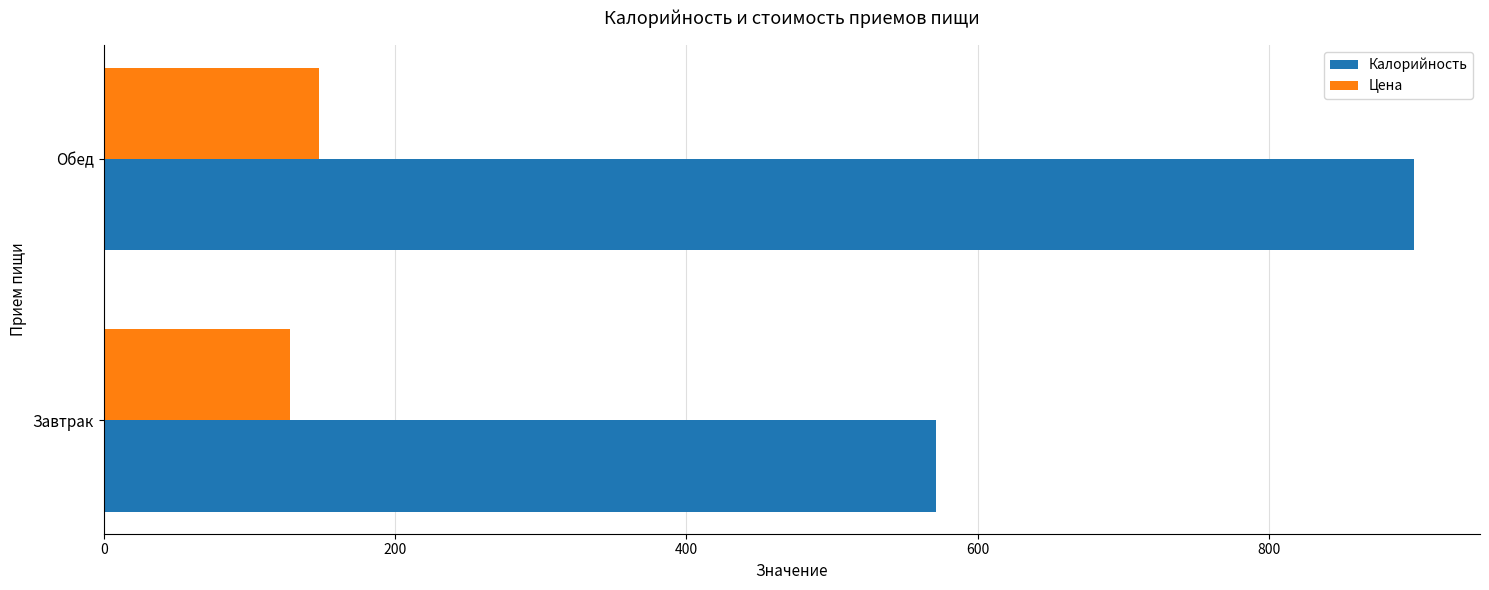

At which category is the sum across all series the highest?

Обед